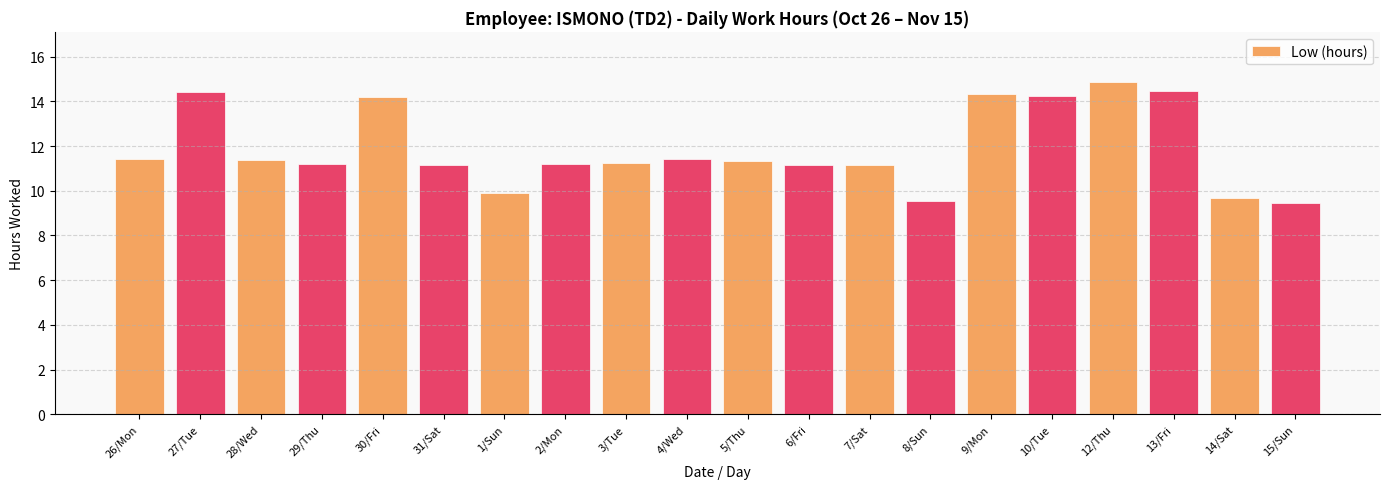

What is the maximum value shown in the chart?

14.9